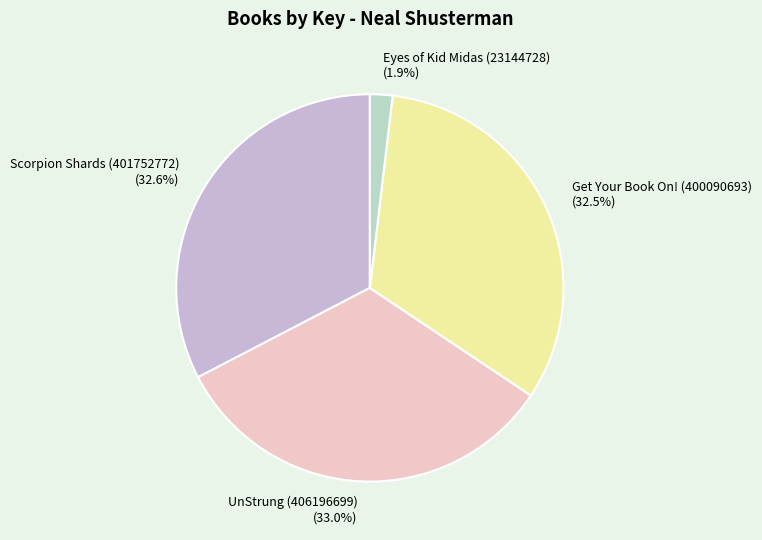

Approximately how many times larger is the value at UnStrung (406196699) compared to Scorpion Shards (401752772)?

1.0